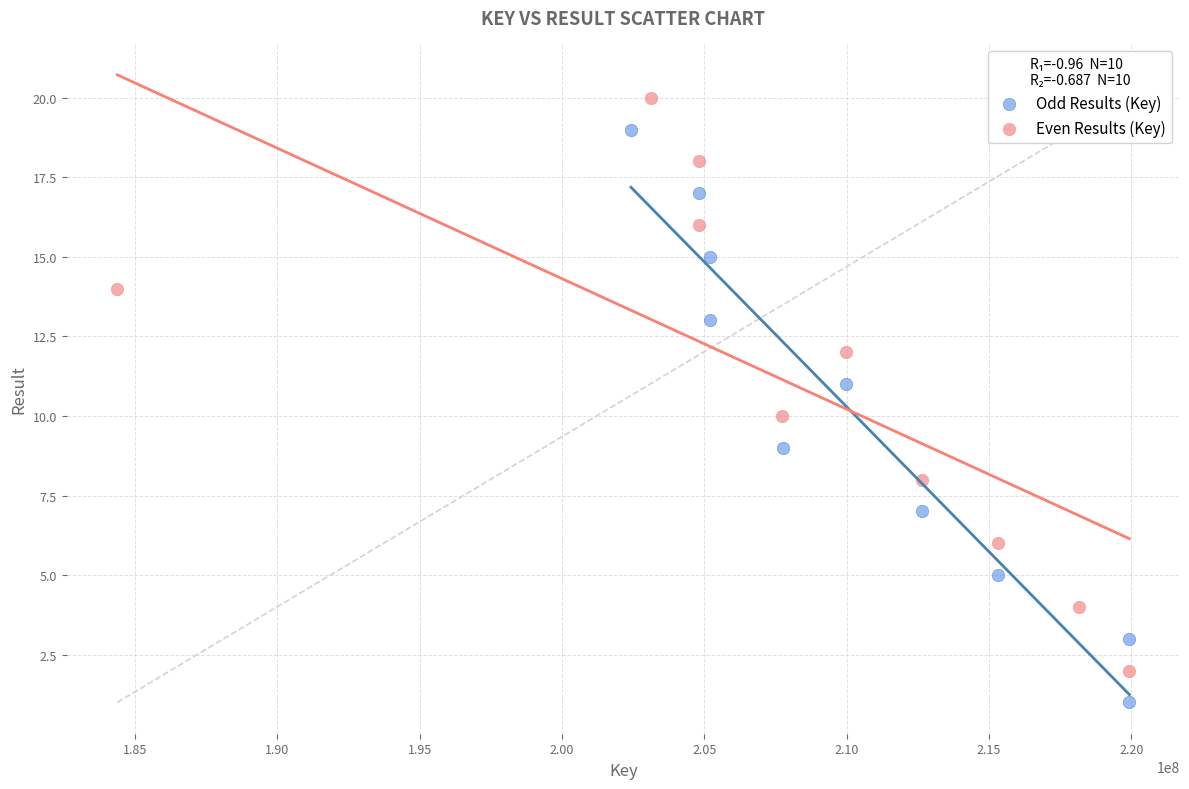

Which series contains the lowest Y value?

Odd Results (Key)